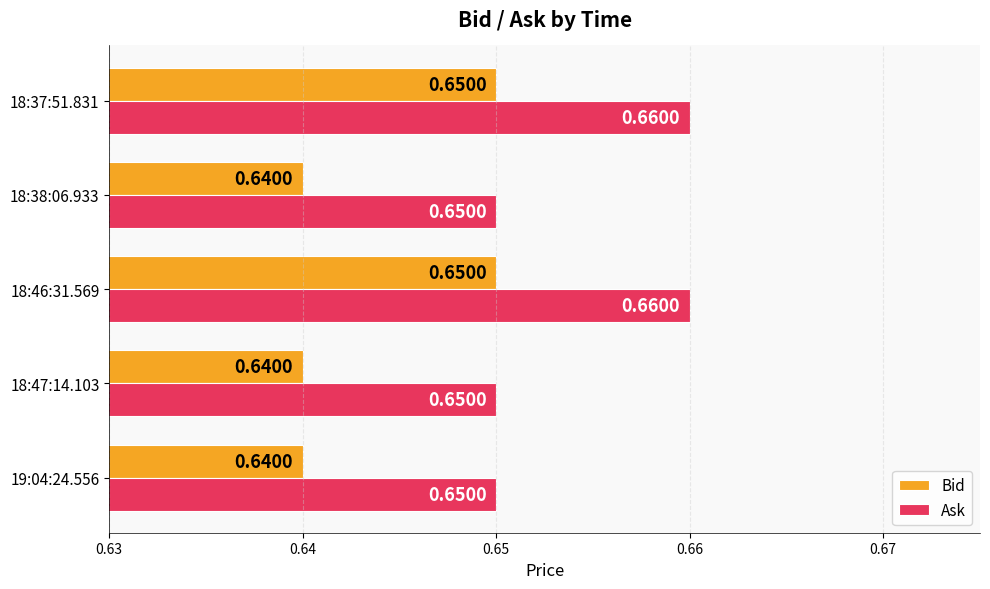

List the series in order of their overall mean, highest first.

Ask, Bid